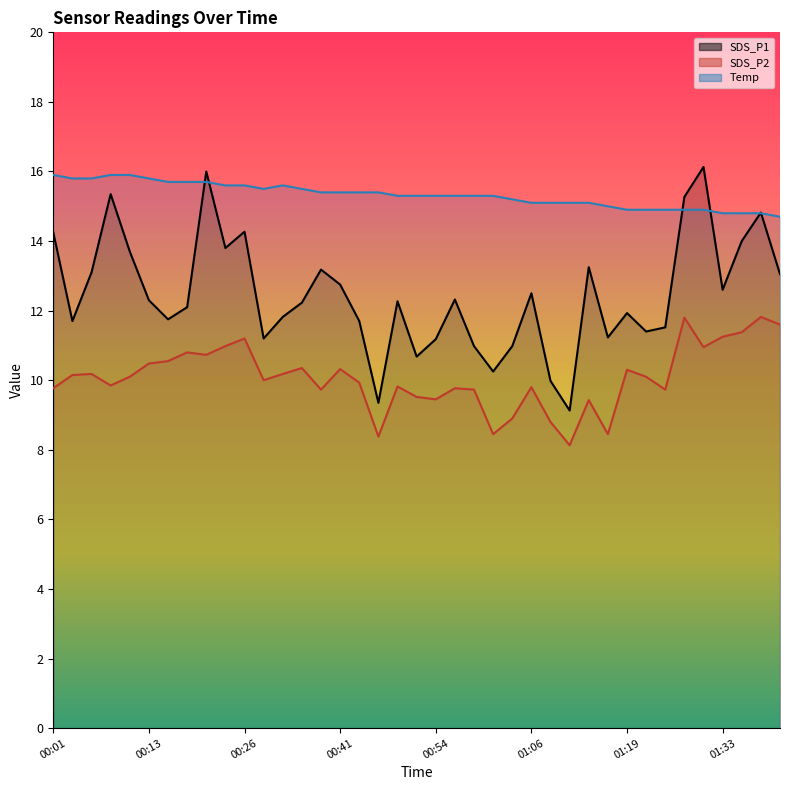

True or false: SDS_P2 and SDS_P1 intersect in this chart.

False